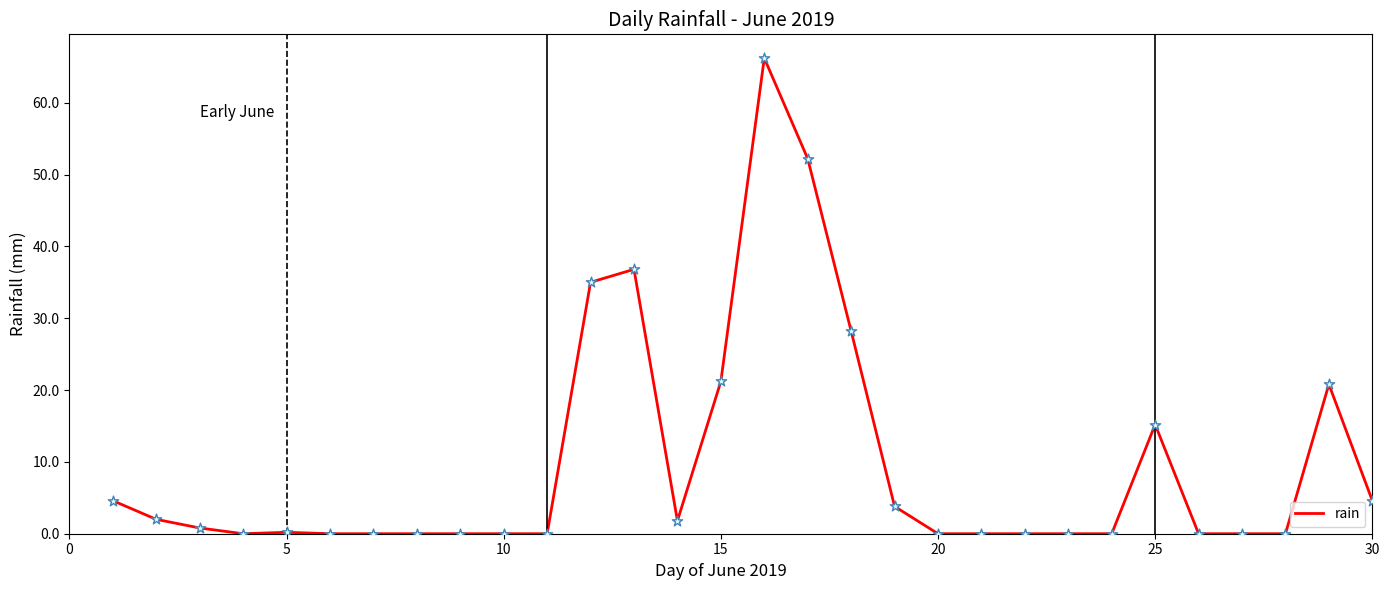

What is the difference between the maximum and minimum values?

66.2